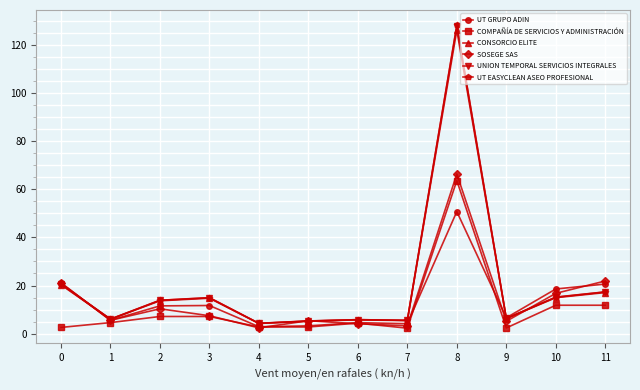

Where is the first local minimum for CONSORCIO ELITE?

1